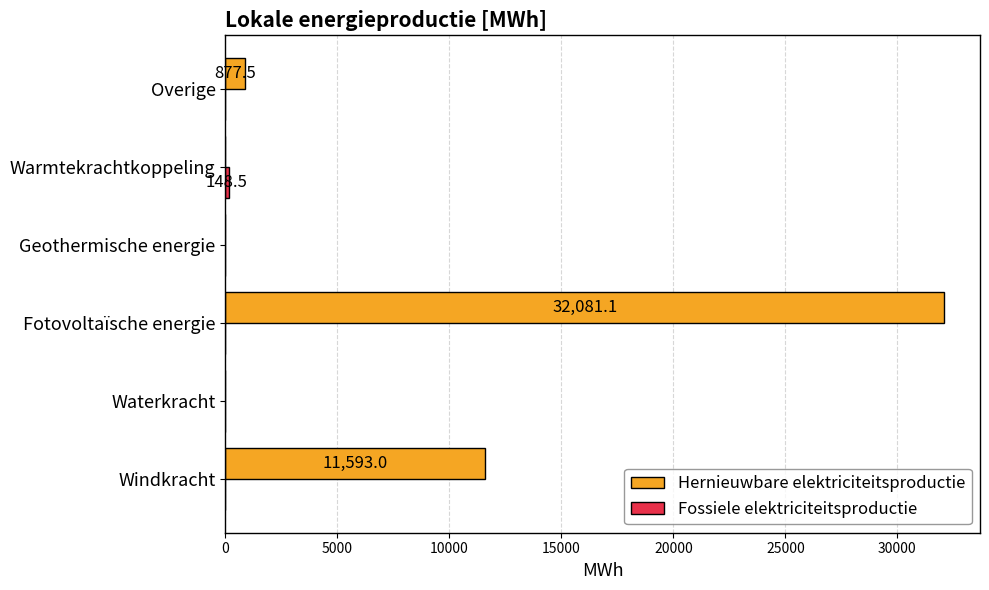

What is the sum of all Hernieuwbare elektriciteitsproductie values?

44551.6